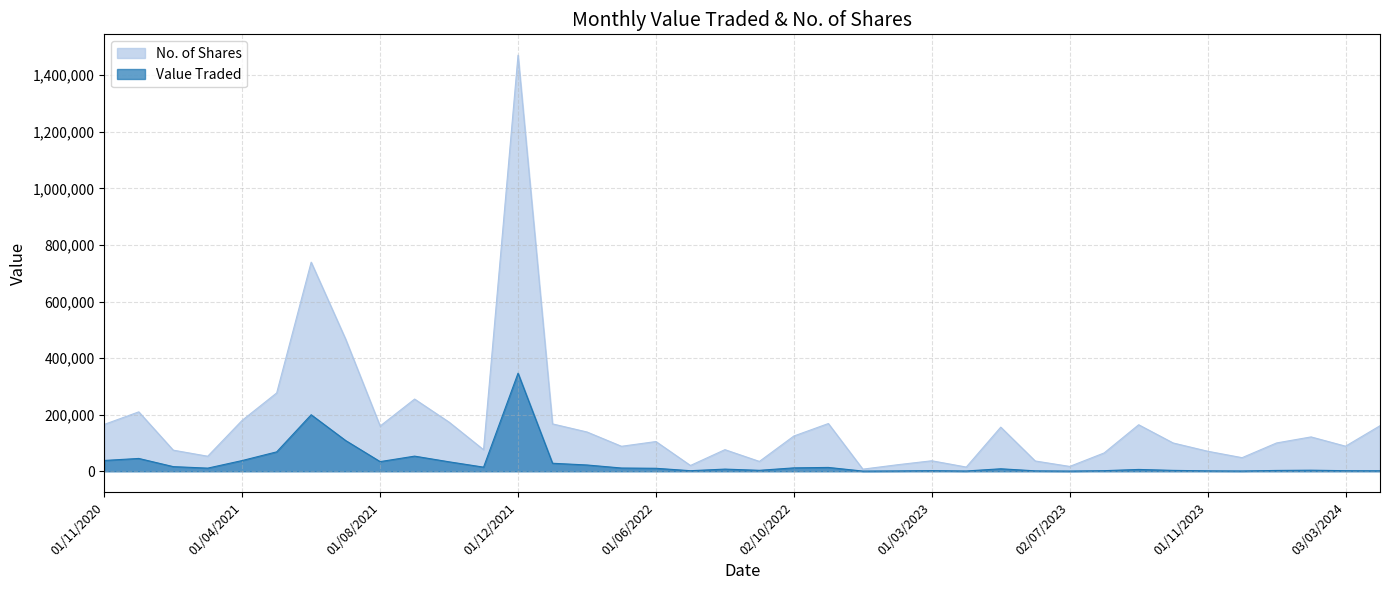

At which label does No. of Shares reach its peak?

01/12/2021